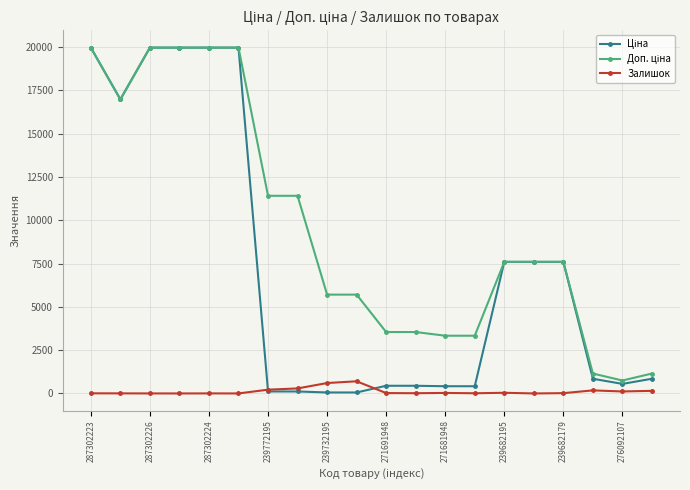

True or false: Залишок has more than 2 interior local peaks.

True